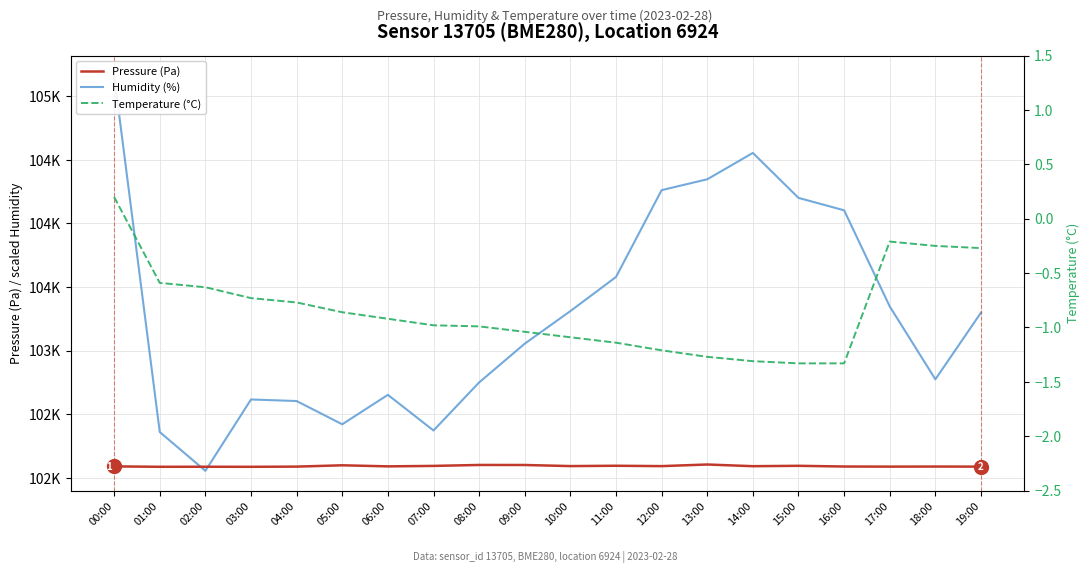

What is the value of the Humidity (%) point at the 3rd from the left?

102054.7